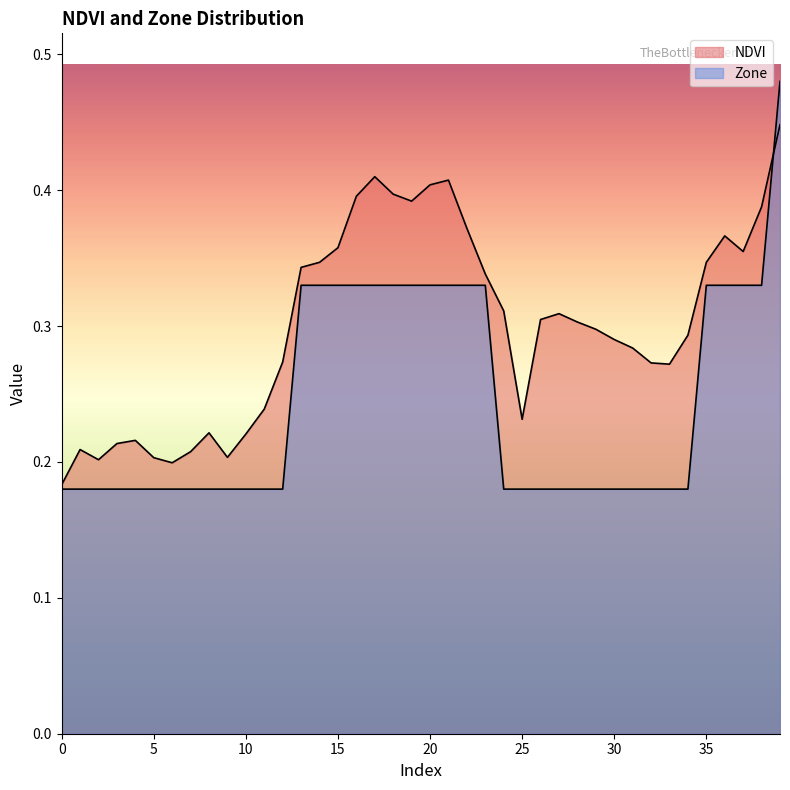

Is the value of Zone at 15 greater than the value of NDVI at 23?

No